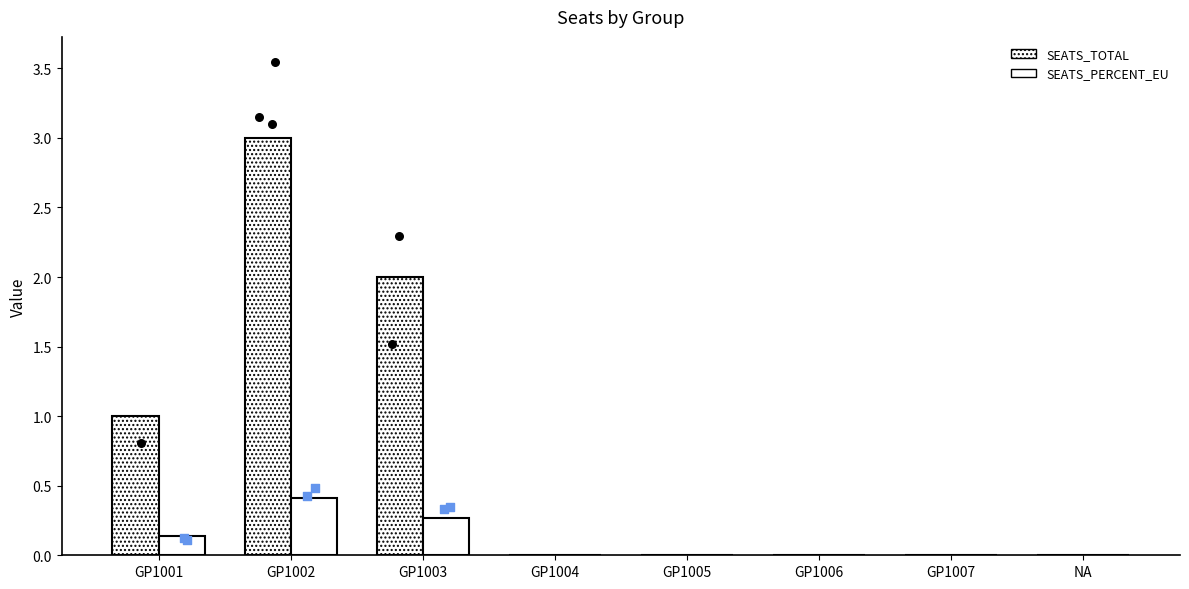

Is the value of SEATS_TOTAL at GP1004 greater than the value of SEATS_PERCENT_EU at GP1002?

No